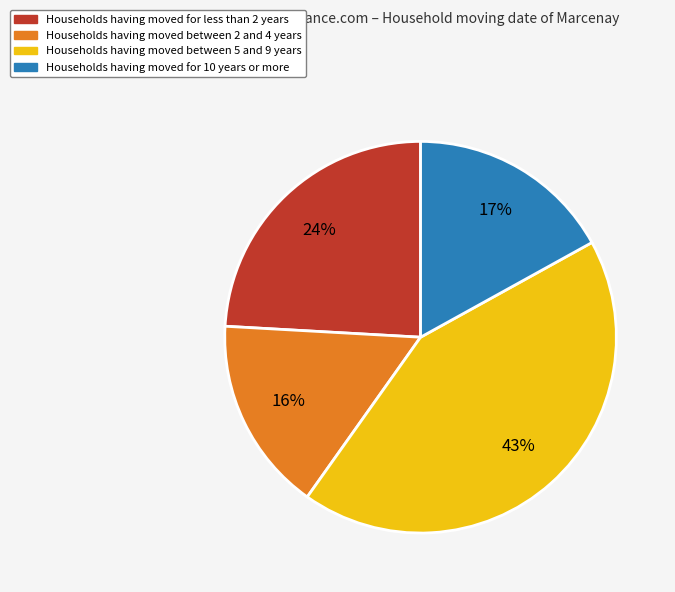

Does any single category account for the majority?

No